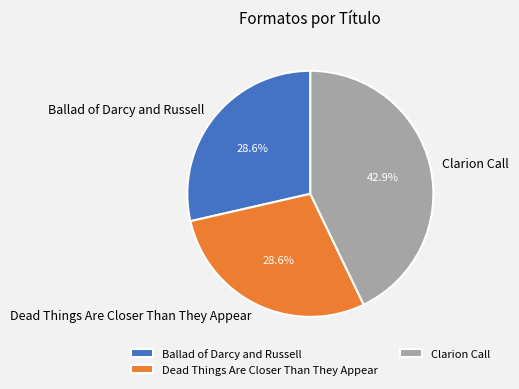

What portion of the pie excludes Clarion Call?

57.1%